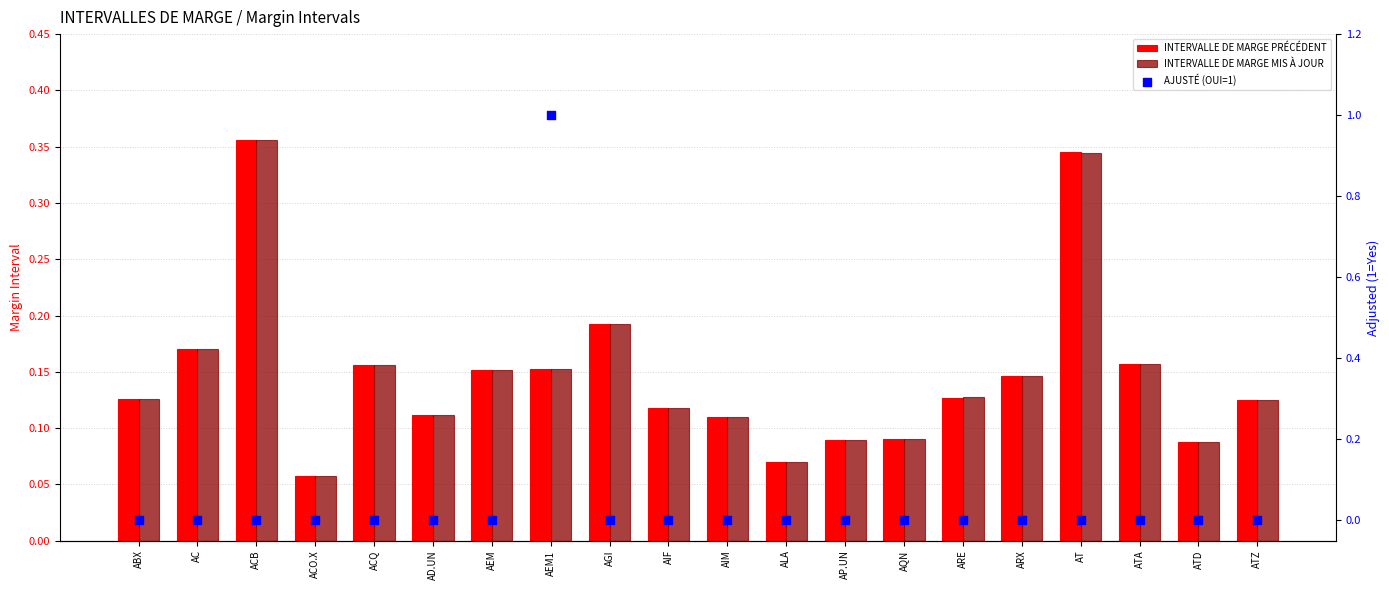

Which series has the largest Y range (max minus min)?

AJUSTÉ (OUI=1)